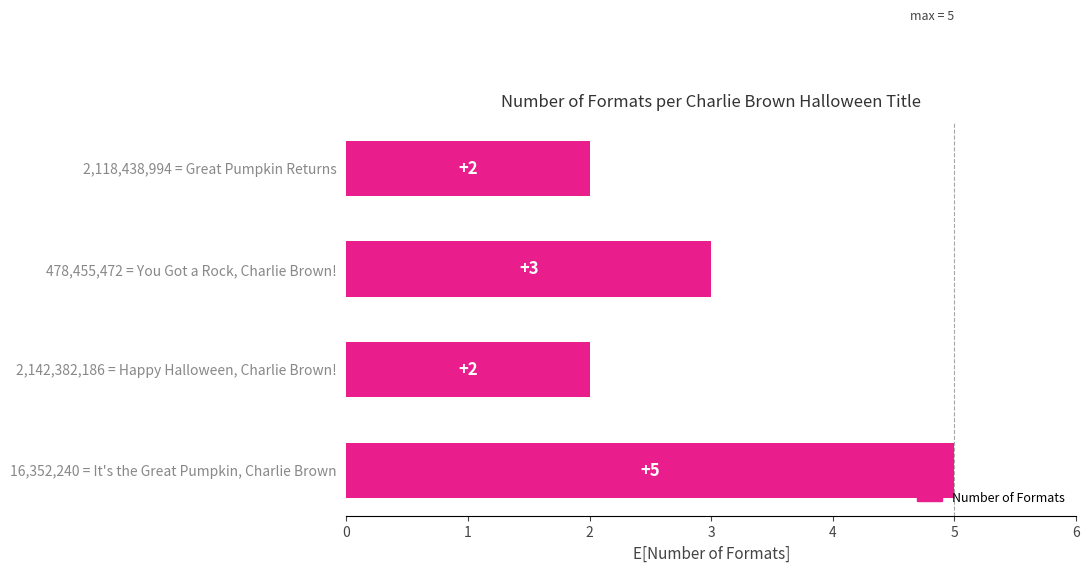

True or false: the data shows 3 at 478,455,472 = You Got a Rock, Charlie Brown!.

True